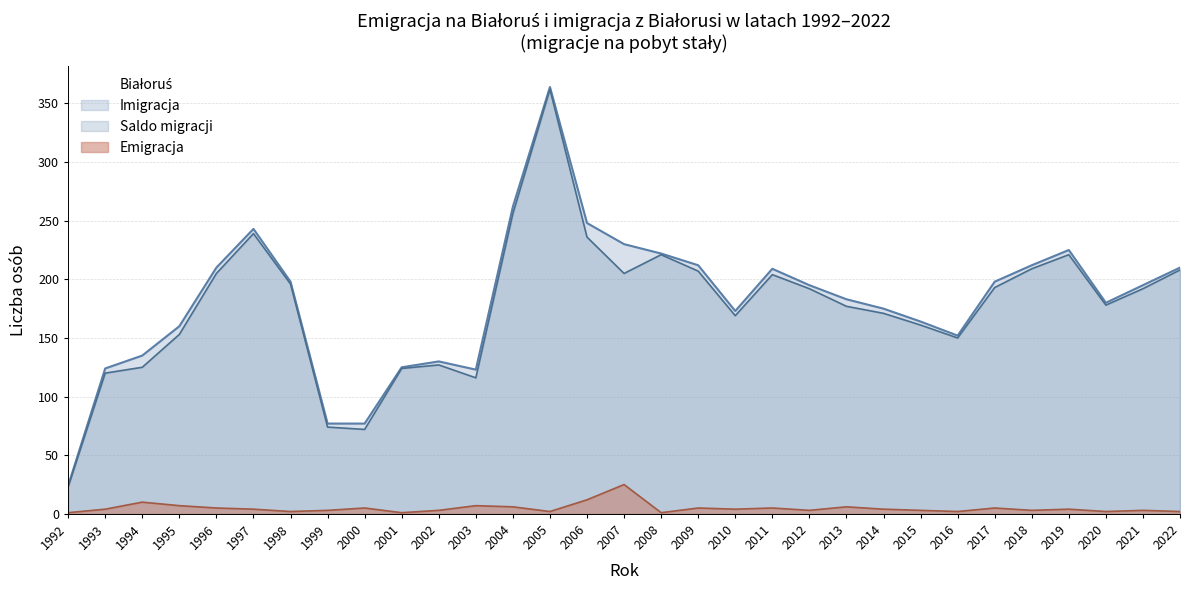

Reading left to right, what are all the values shown in this chart?

Emigracja: 1	4	10	7	5	4	2	3	5	1	3	7	6	2	12	25	1	5	4	5	3	6	4	3	2	5	3	4	2	3	2
Imigracja: 24	124	135	160	210	243	198	77	77	125	130	123	262	364	248	230	222	212	173	209	195	183	175	164	152	198	212	225	180	195	210
Saldo migracji: 23	120	125	153	205	239	196	74	72	124	127	116	256	362	236	205	221	207	169	204	192	177	171	161	150	193	209	221	178	192	208